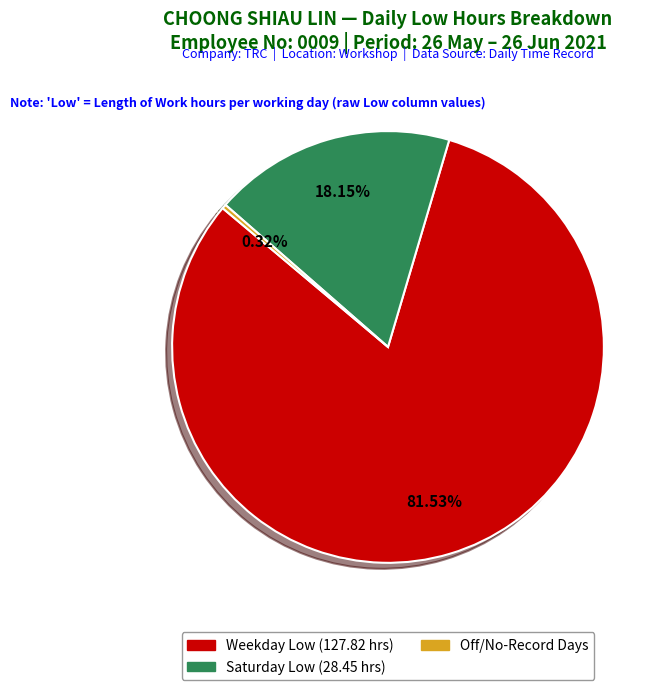

Is there a majority slice in this chart?

Yes